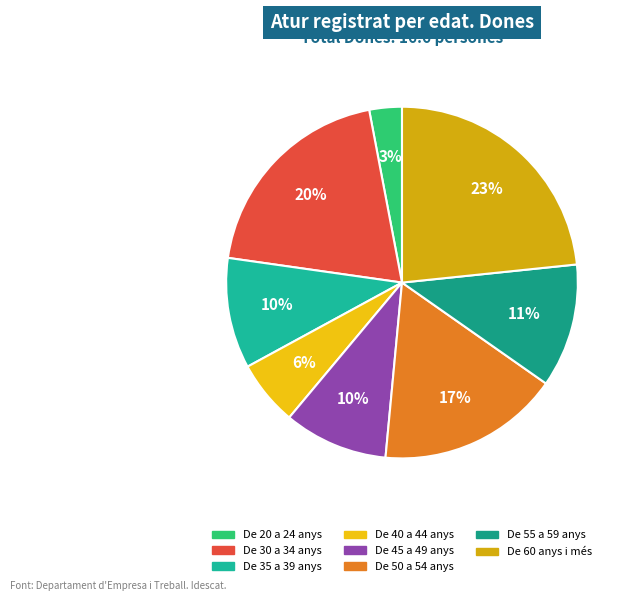

Count the number of slices in the pie.

8